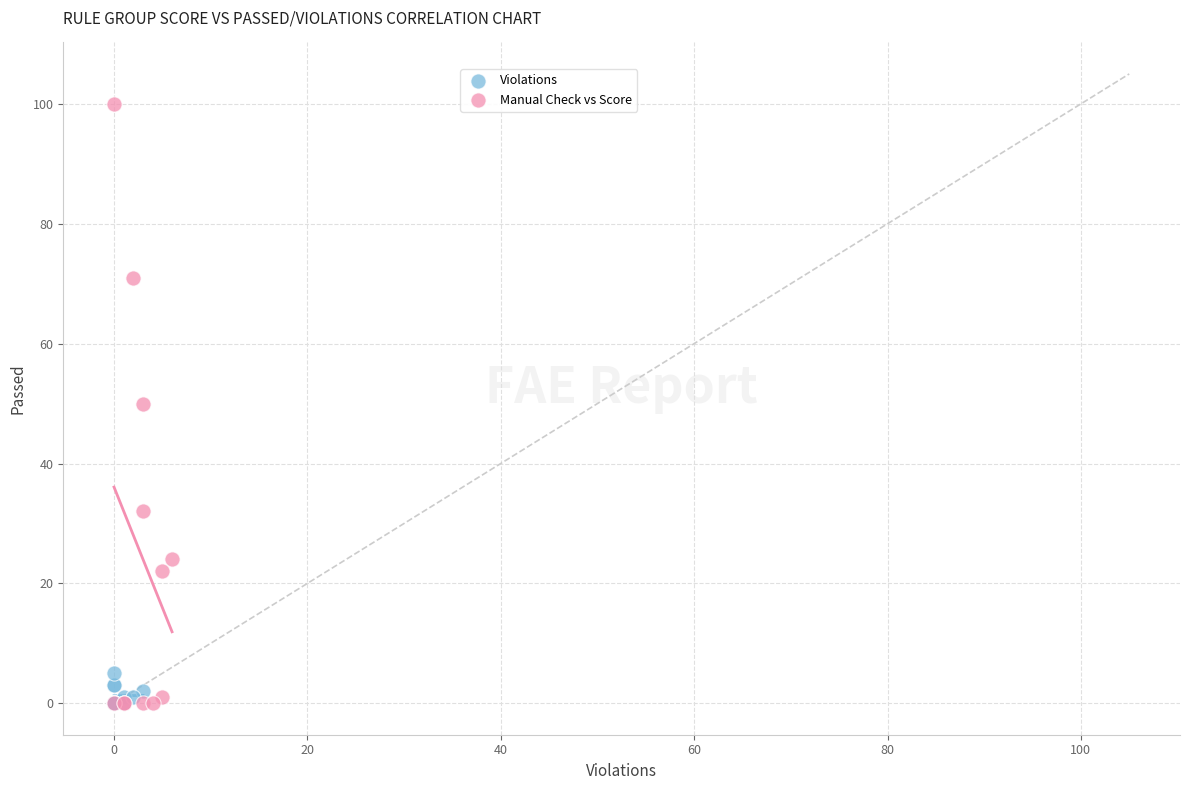

Which series reaches the maximum Y coordinate?

Manual Check vs Score